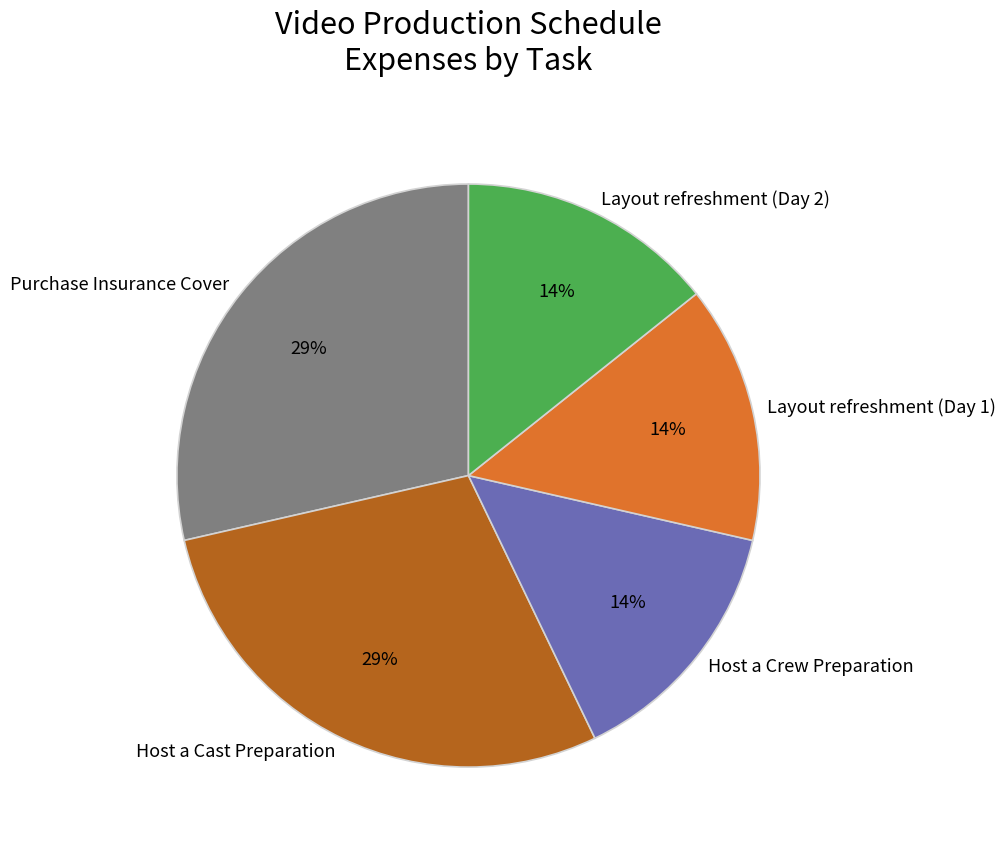

Approximately how many times larger is the value at Host a Cast Preparation compared to Purchase Insurance Cover?

1.0